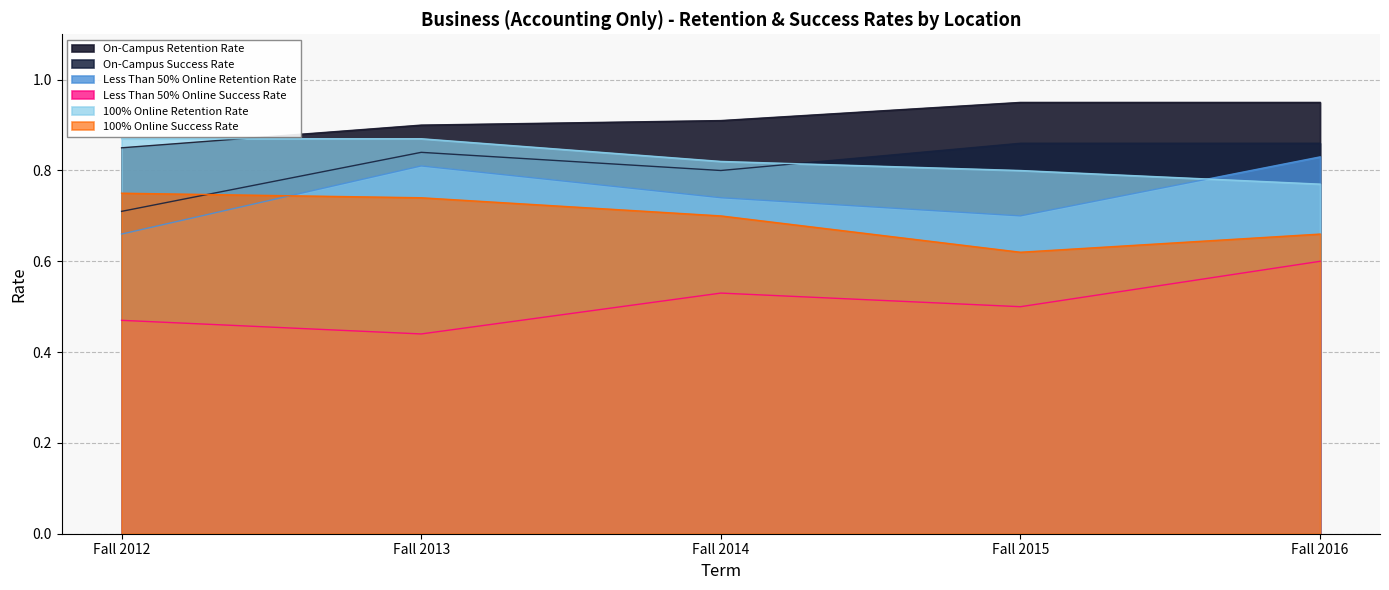

Does the chart display data point markers on the line(s)?

No